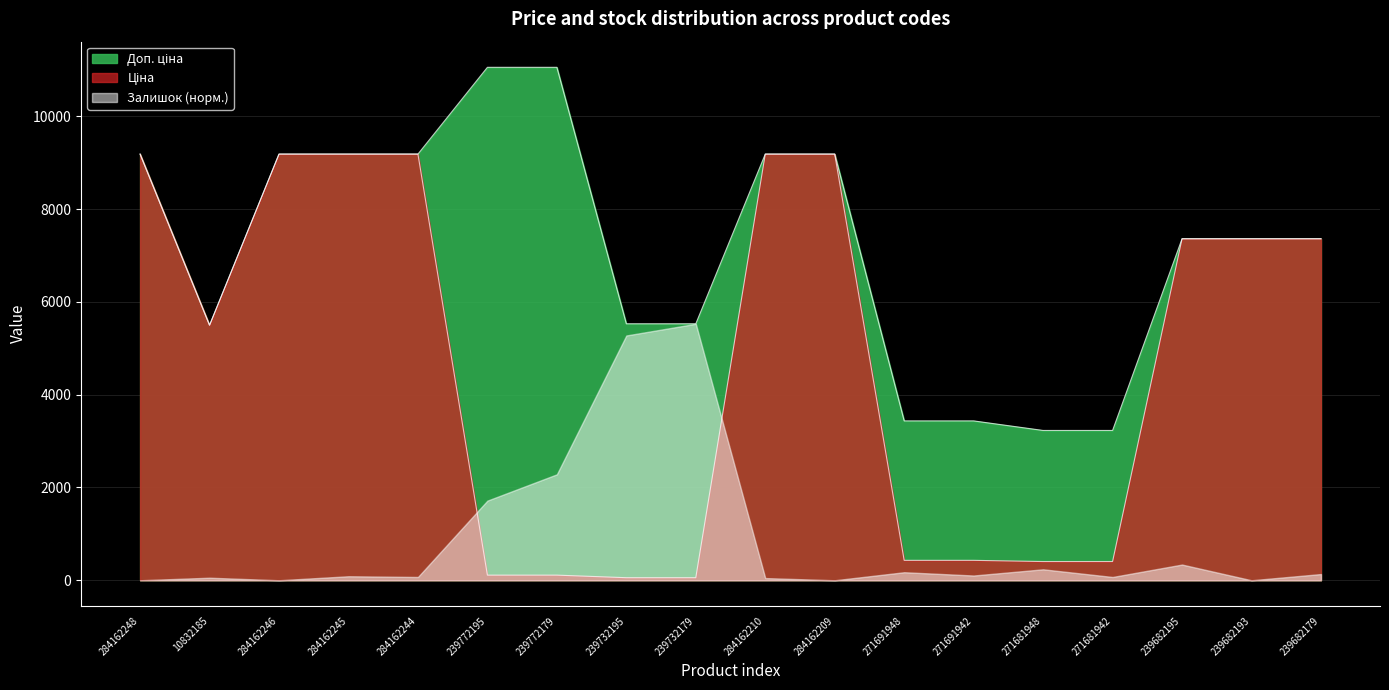

True or false: Доп. ціна has more than 1 points higher than both neighbors.

False